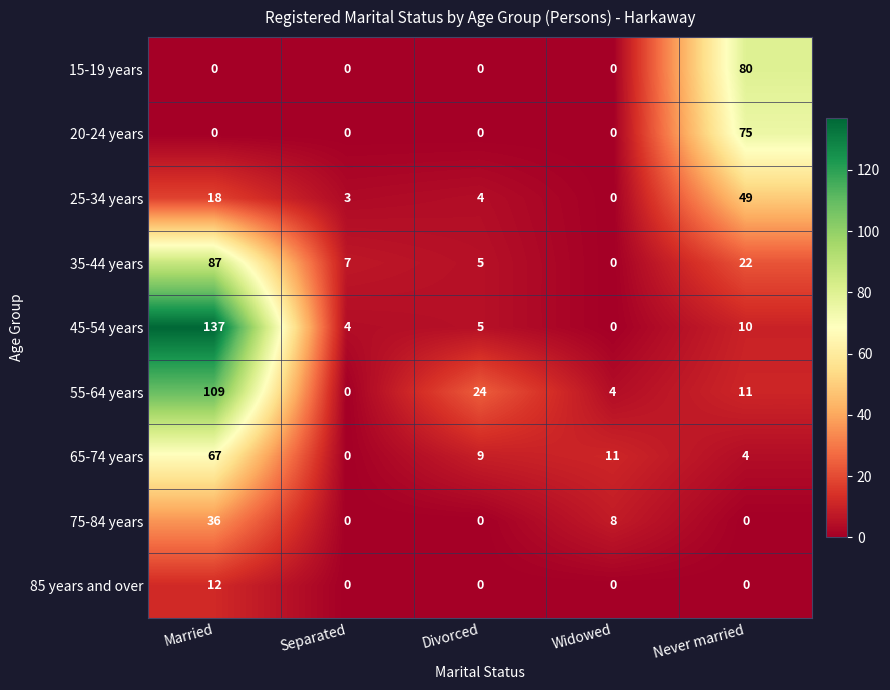

Which series has the widest spread of values?

45-54 years